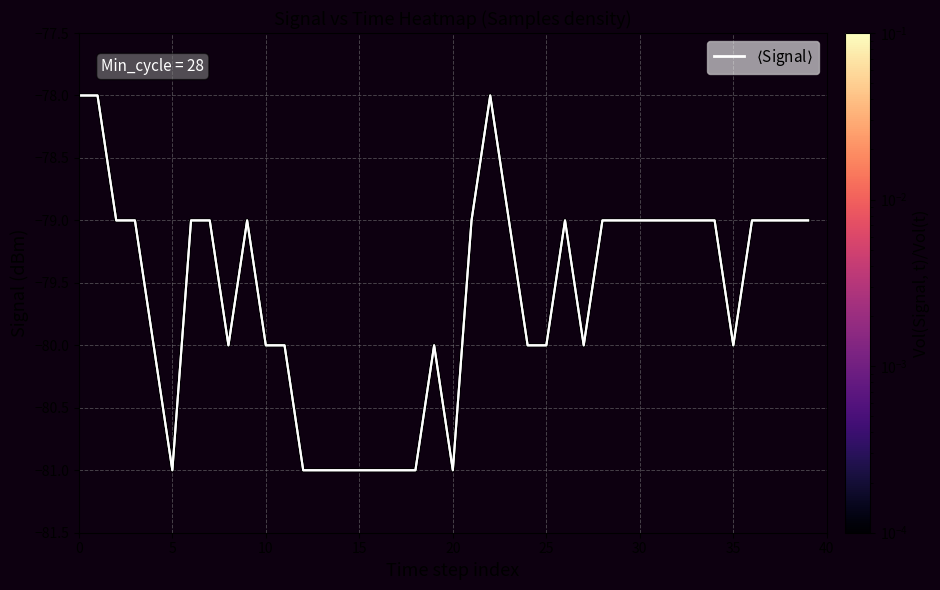

Which has a higher value, 24 or 33?

33